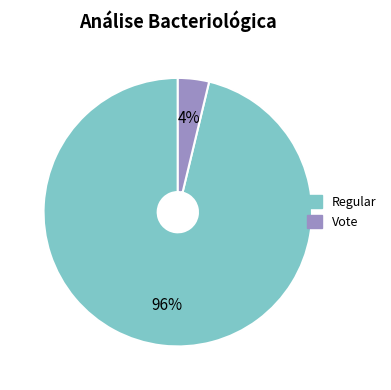

Is there any slice that represents more than half of the pie?

Yes